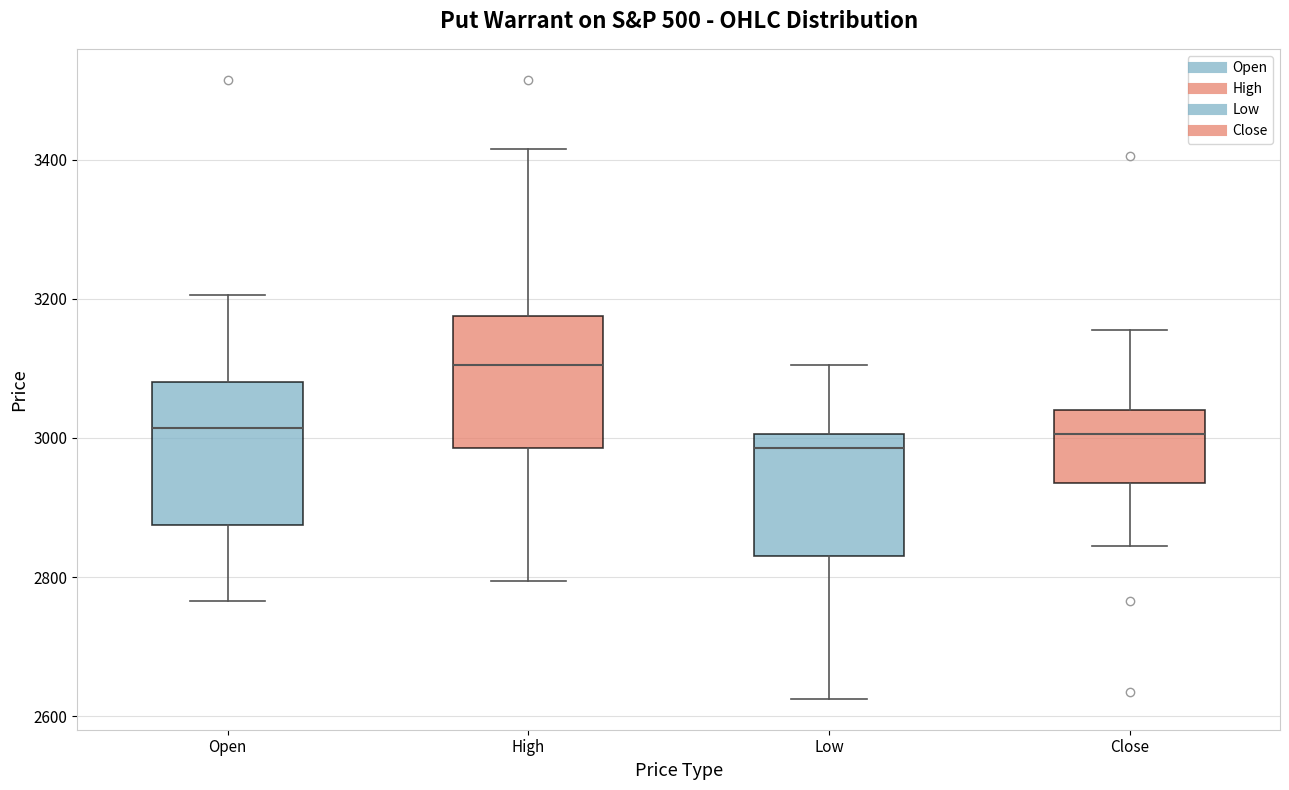

Where is the lower edge of the box for High on the y-axis? The values are not printed on the chart, so give them approximately, as read against the axis.

2980